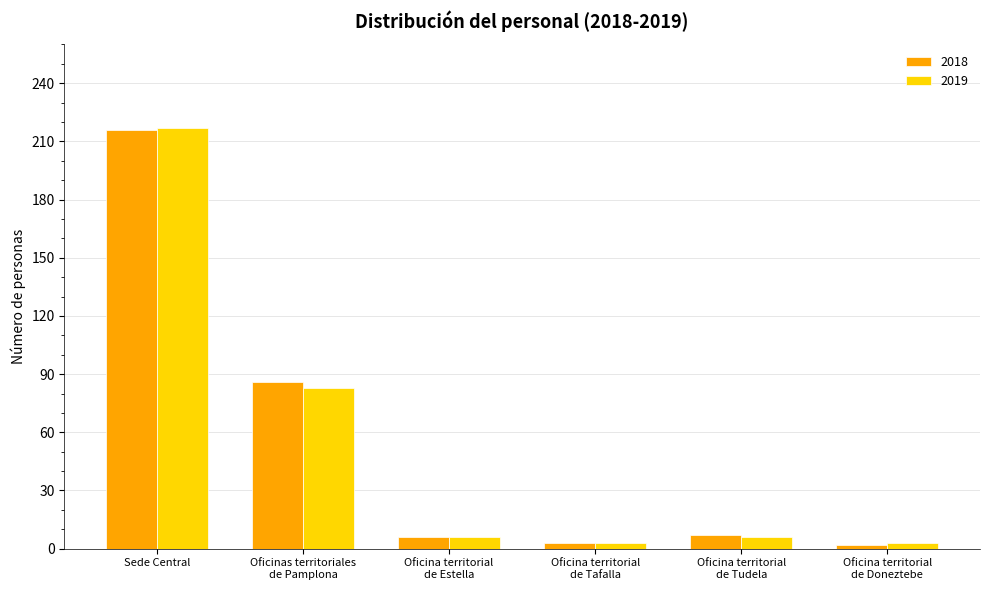

How many data points does each series have?

6